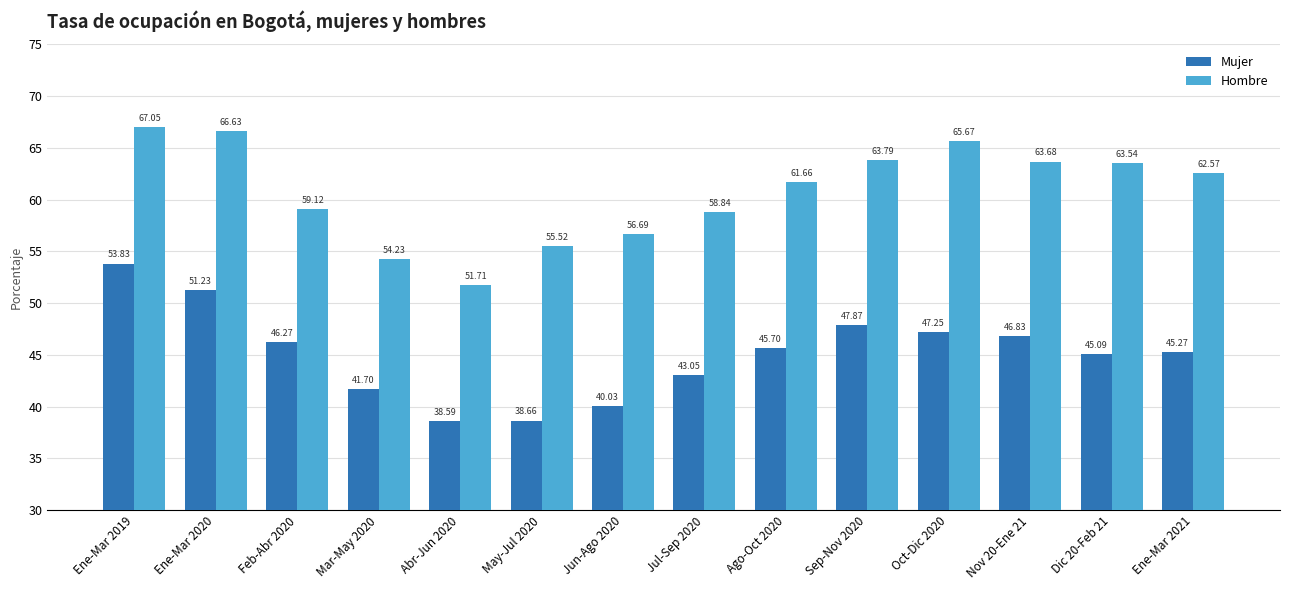

How many data points in Mujer are above 45?

9